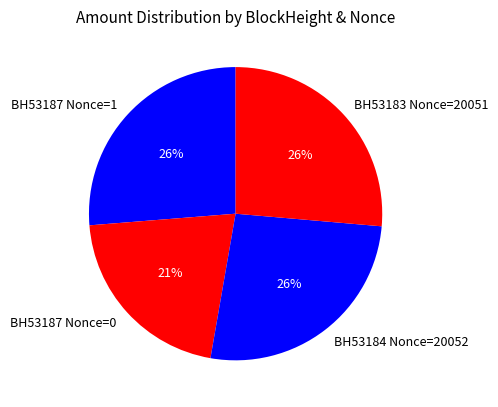

Is there a majority slice in this chart?

No